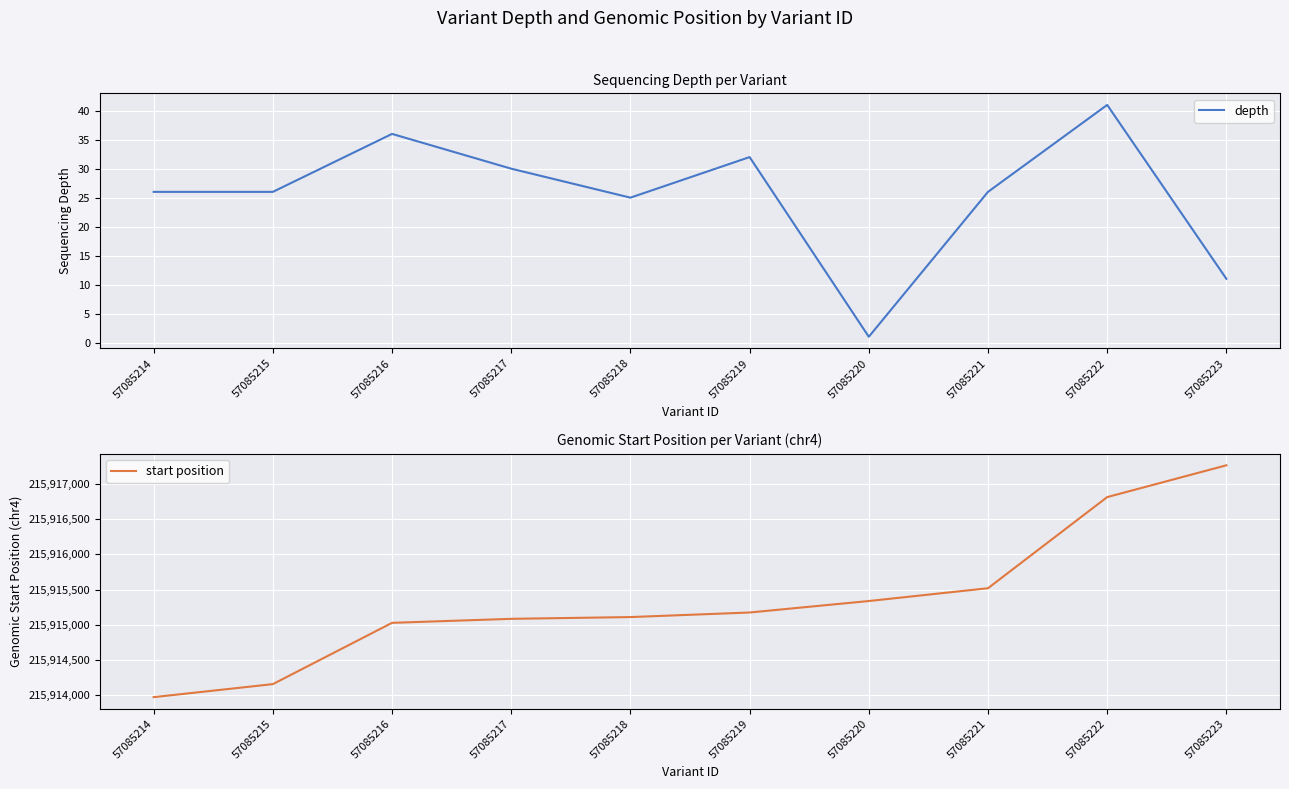

What is the difference between the highest and lowest values at 57085218?

215915084